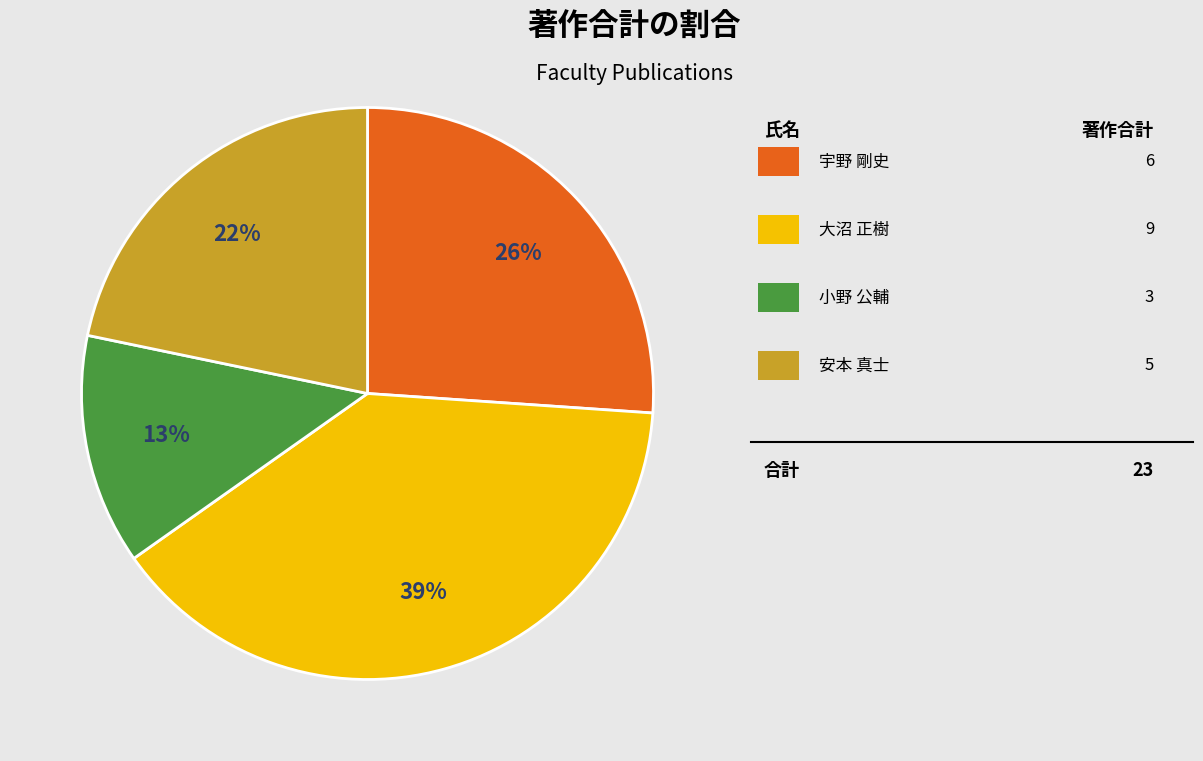

Is there any slice that represents more than half of the pie?

No